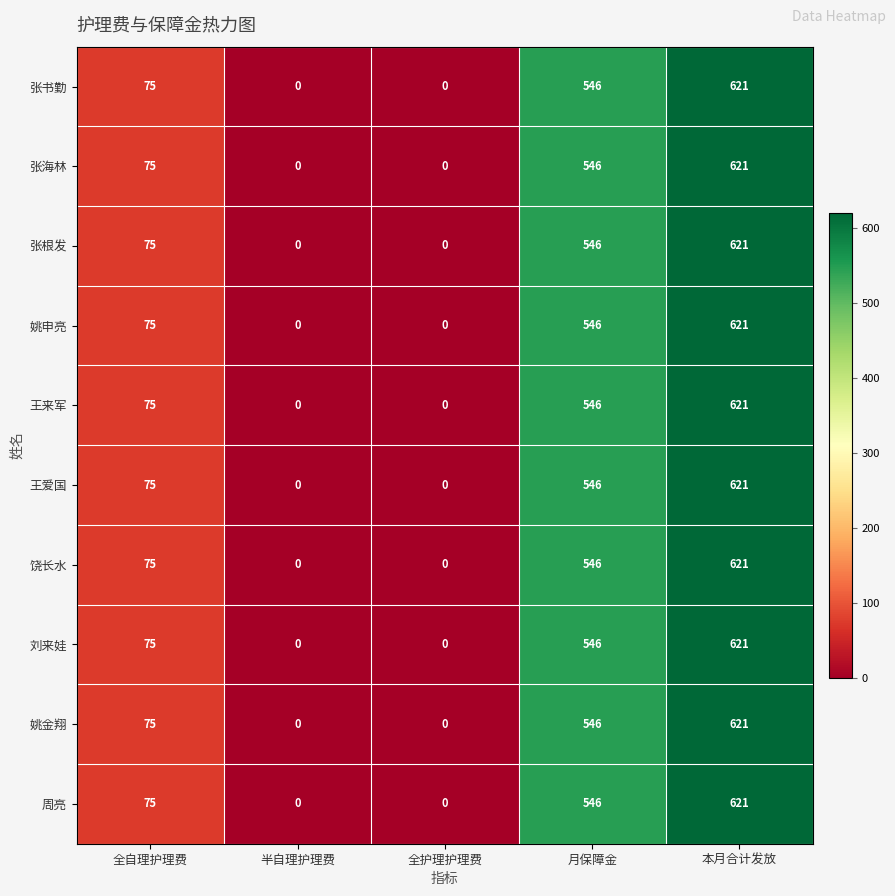

What is the difference between the maximum and minimum values in the 饶长水 series?

621